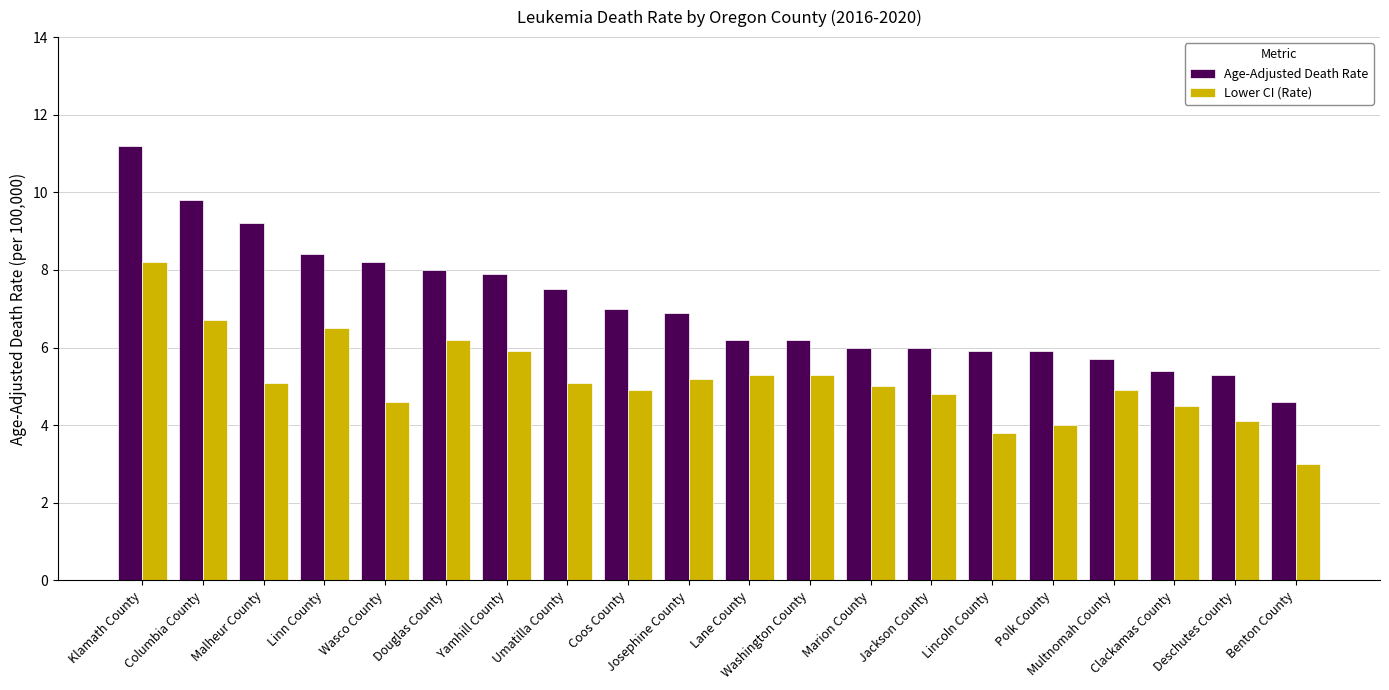

Reading right to left, list all the values displayed in this chart.

Age-Adjusted Death Rate: Benton County=4.6	Deschutes County=5.3	Clackamas County=5.4	Multnomah County=5.7	Polk County=5.9	Lincoln County=5.9	Jackson County=6.0	Marion County=6.0	Washington County=6.2	Lane County=6.2	Josephine County=6.9	Coos County=7.0	Umatilla County=7.5	Yamhill County=7.9	Douglas County=8.0	Wasco County=8.2	Linn County=8.4	Malheur County=9.2	Columbia County=9.8	Klamath County=11.2
Lower CI (Rate): Benton County=3.0	Deschutes County=4.1	Clackamas County=4.5	Multnomah County=4.9	Polk County=4.0	Lincoln County=3.8	Jackson County=4.8	Marion County=5.0	Washington County=5.3	Lane County=5.3	Josephine County=5.2	Coos County=4.9	Umatilla County=5.1	Yamhill County=5.9	Douglas County=6.2	Wasco County=4.6	Linn County=6.5	Malheur County=5.1	Columbia County=6.7	Klamath County=8.2